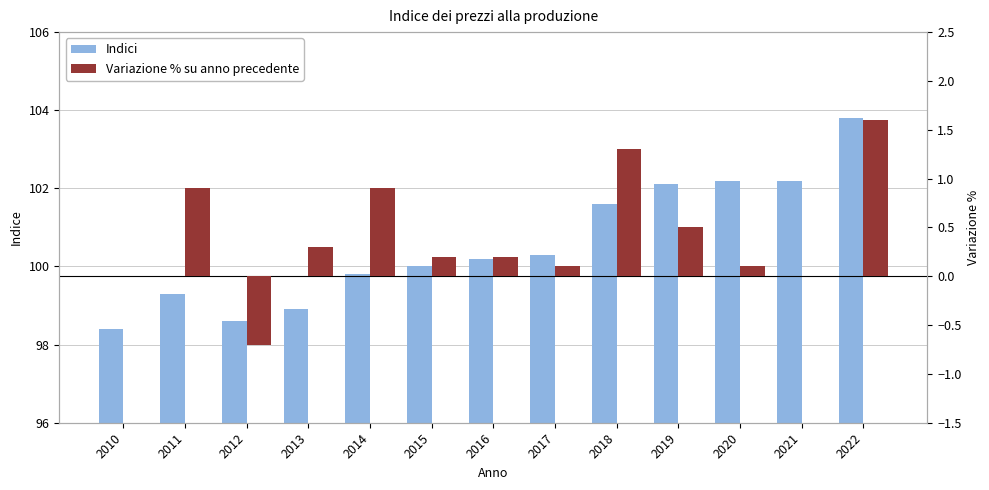

The Variazione % su anno precedente series shows 0.0 at 2010. True or false?

True